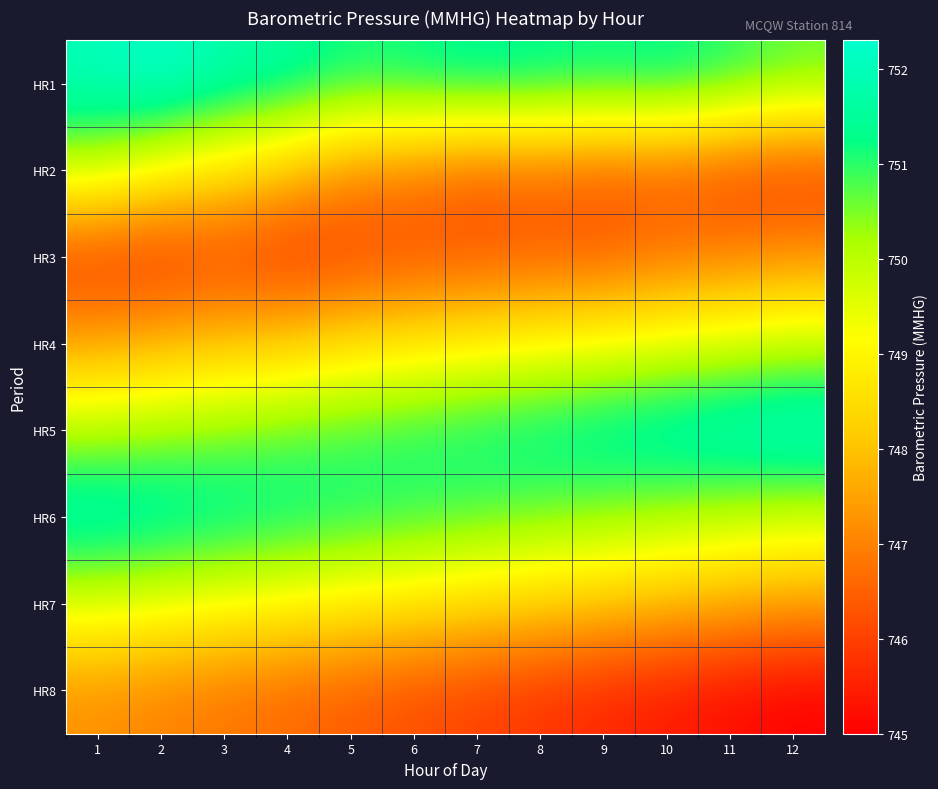

What is the minimum value shown in the chart?

745.0